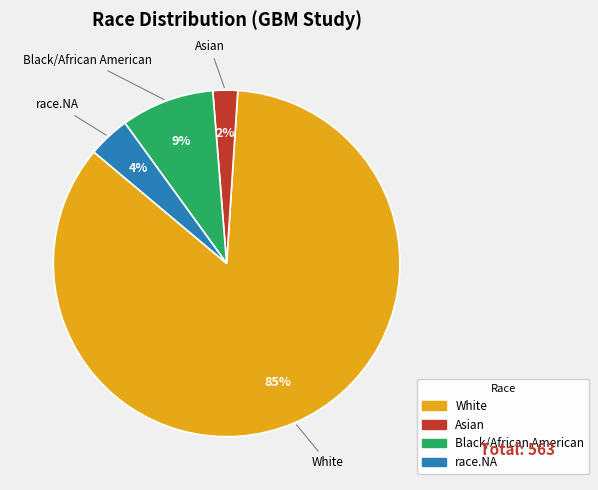

Is the sum of White and Asian greater than half?

Yes